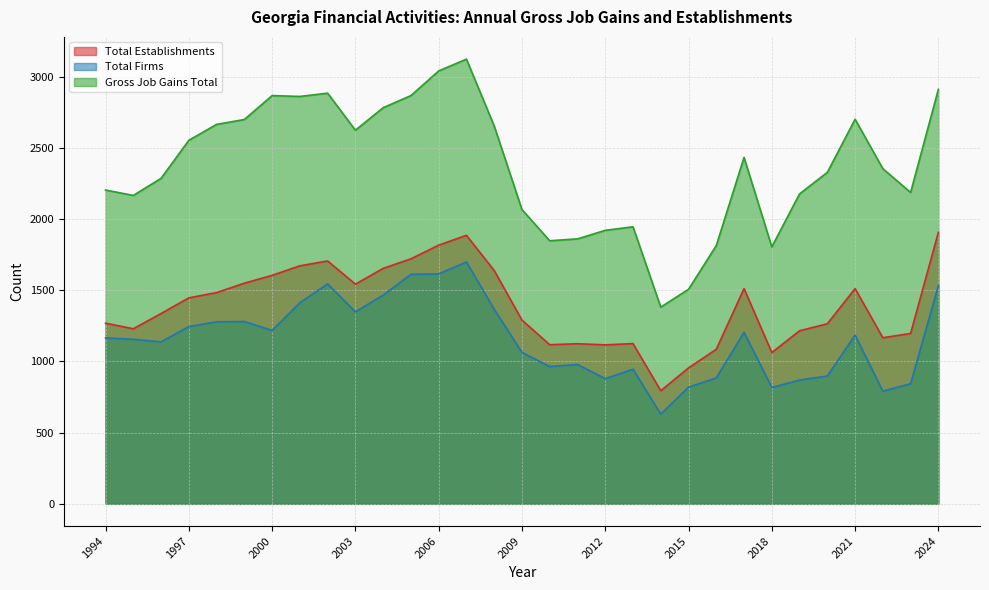

Count the number of data series in this chart.

3